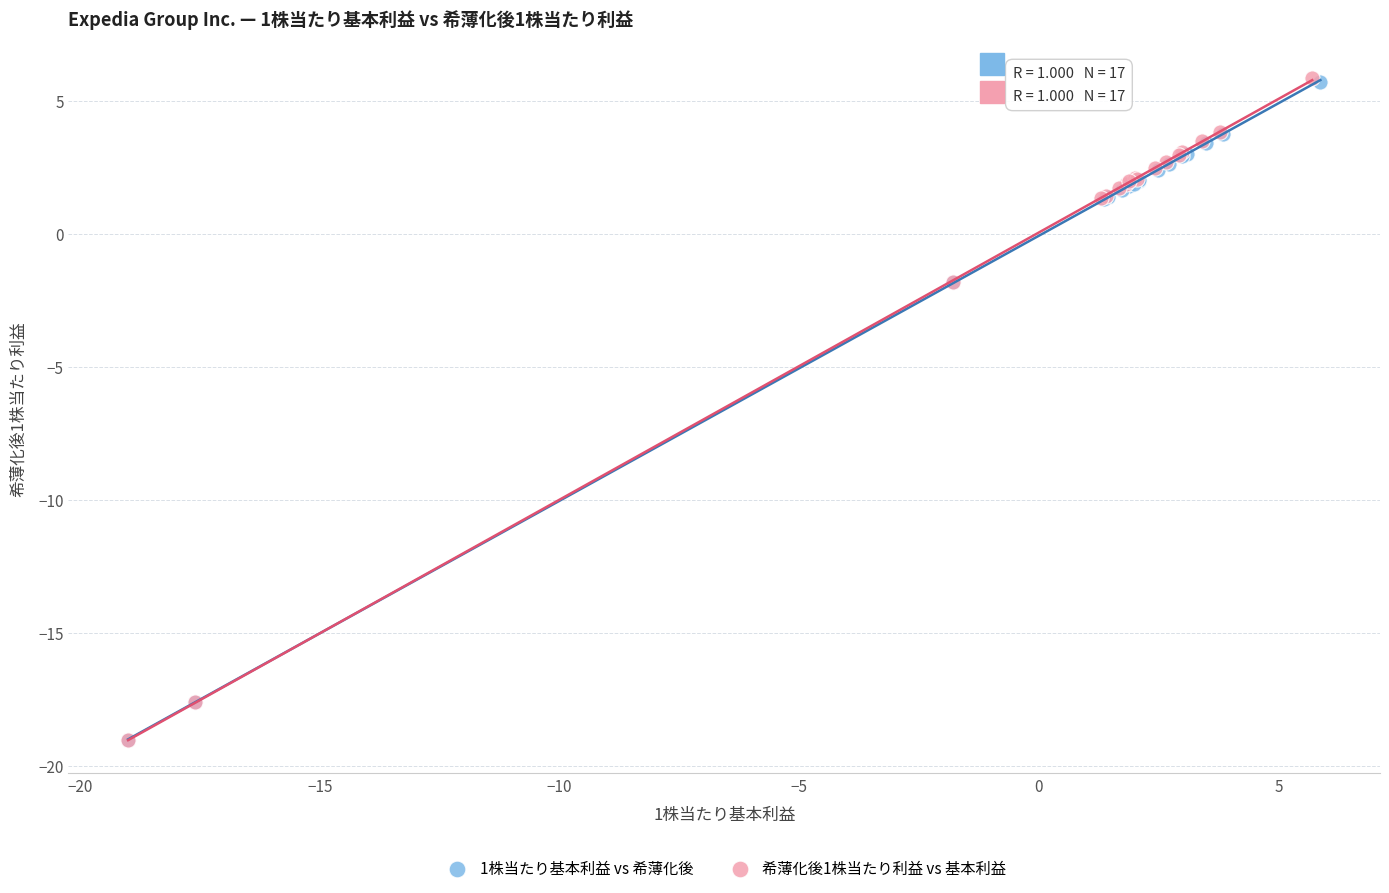

What are all the series names shown in the legend?

1株当たり基本利益 vs 希薄化後, 希薄化後1株当たり利益 vs 基本利益